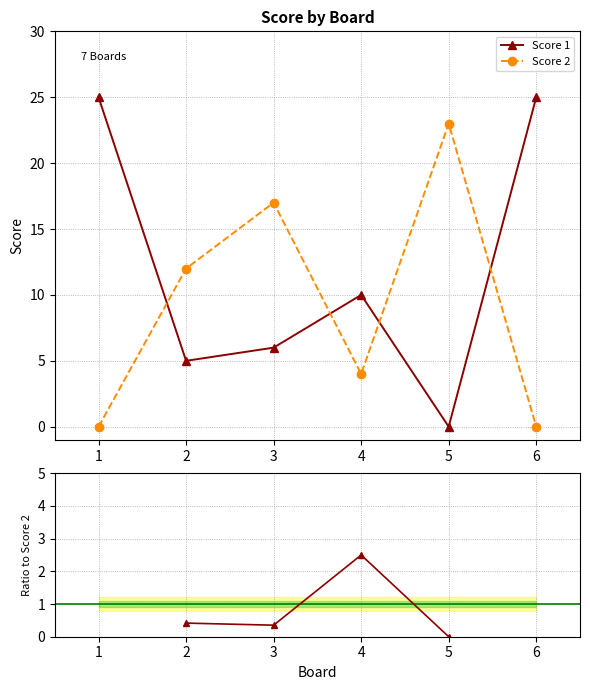

How many lines are shown in the chart?

3